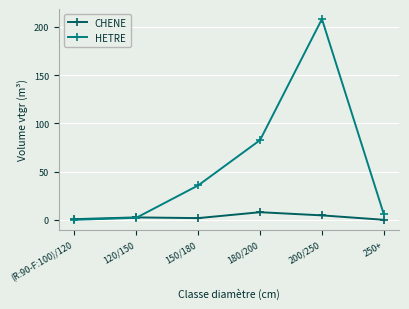

What is the label of the 1st point from the left?

(R:90-F:100)/120